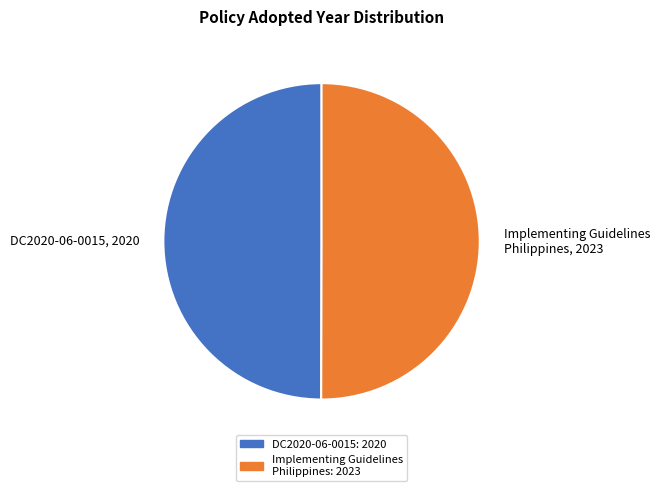

Combined, do Implementing Guidelines Philippines, 2023 and DC2020-06-0015, 2020 account for over 50%?

Yes